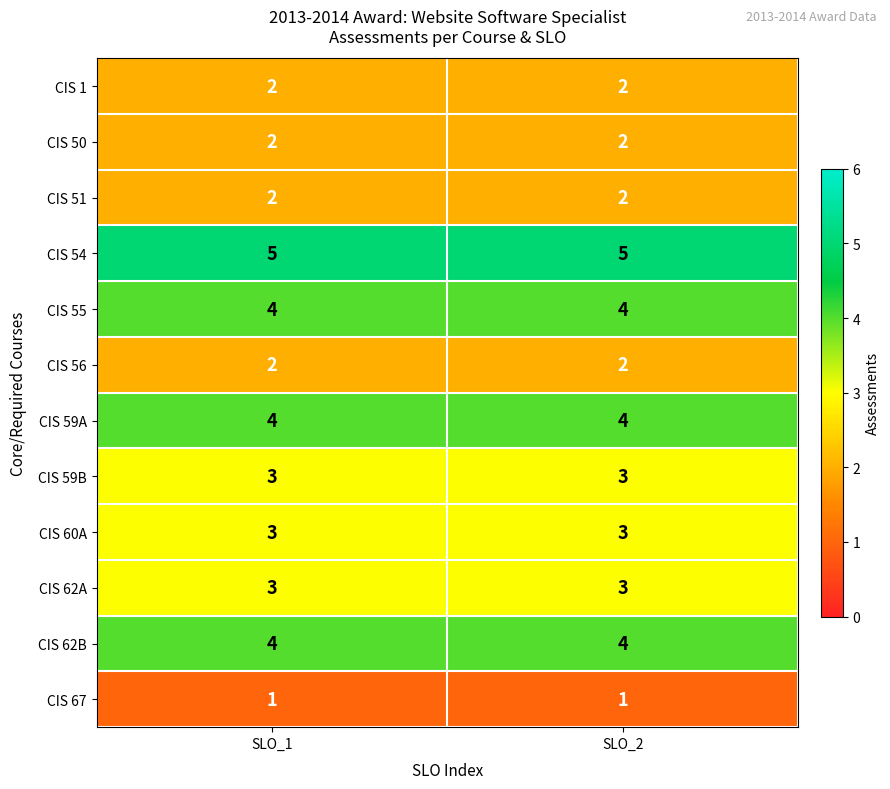

What is the highest value of the CIS 54 series?

5